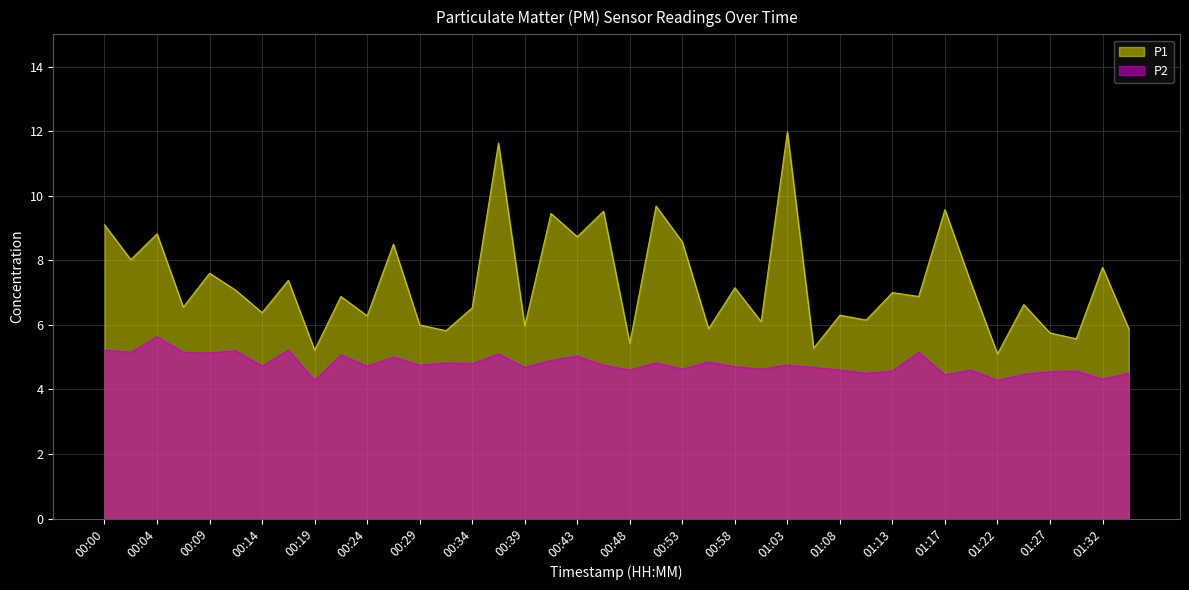

The value of P2 at 01:27 is 1.8. True or false?

False